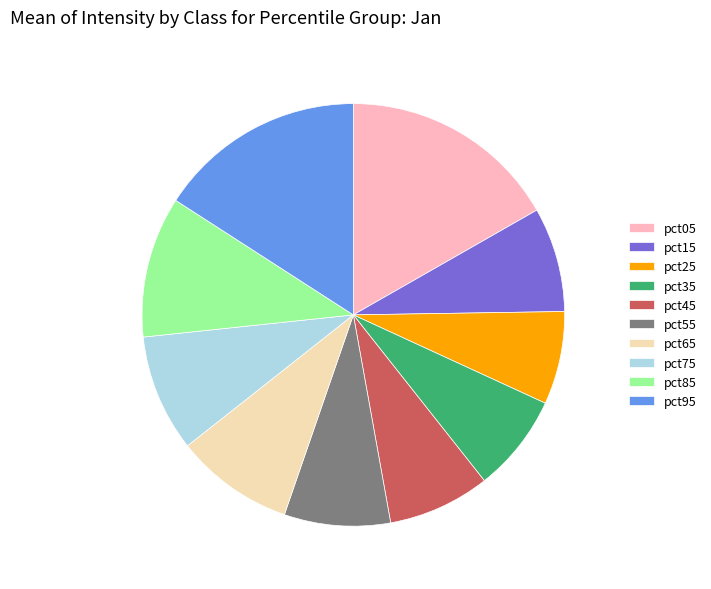

How many segments does this pie chart have?

10